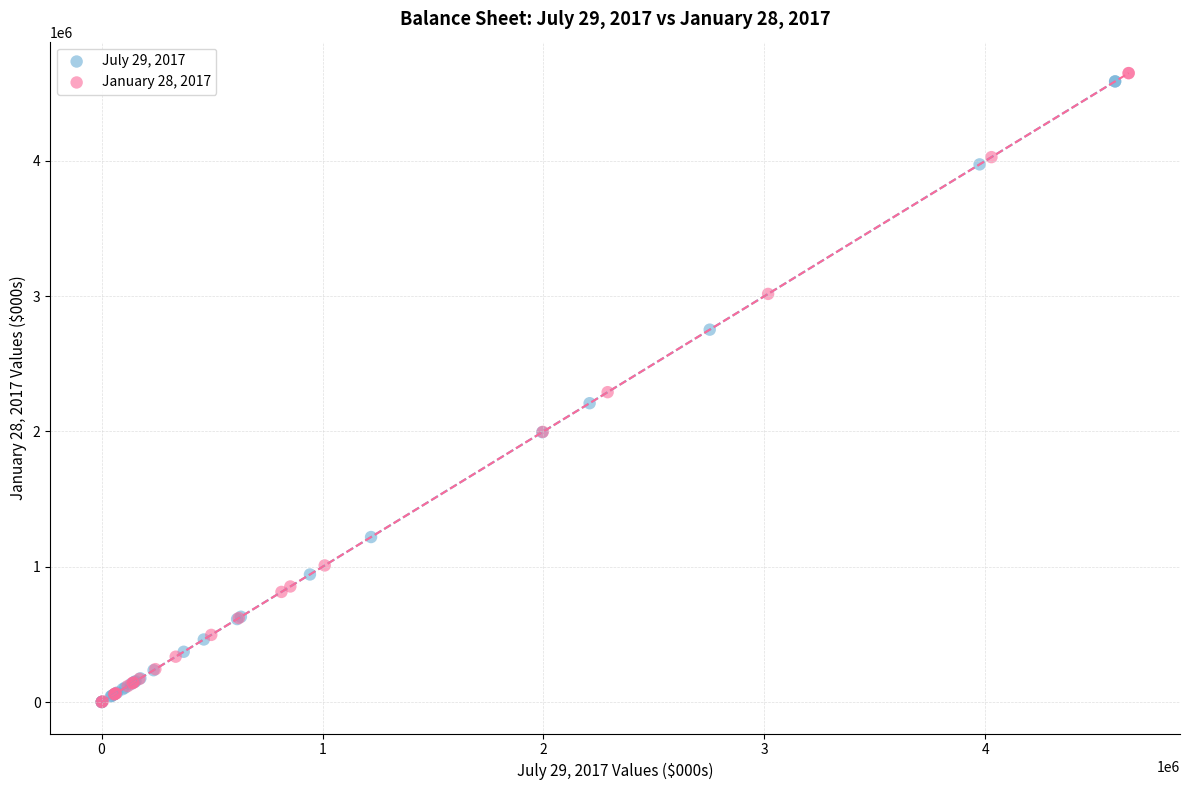

Which series has the largest Y range (max minus min)?

January 28, 2017